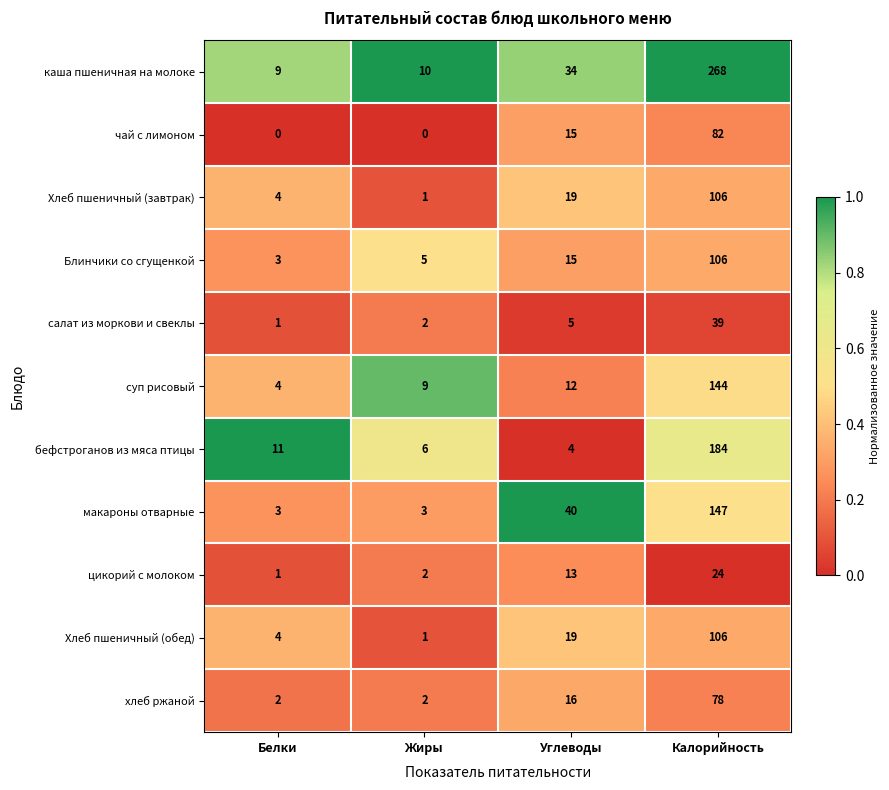

List the labels in order of салат из моркови и свеклы value, smallest first.

Белки, Жиры, Углеводы, Калорийность